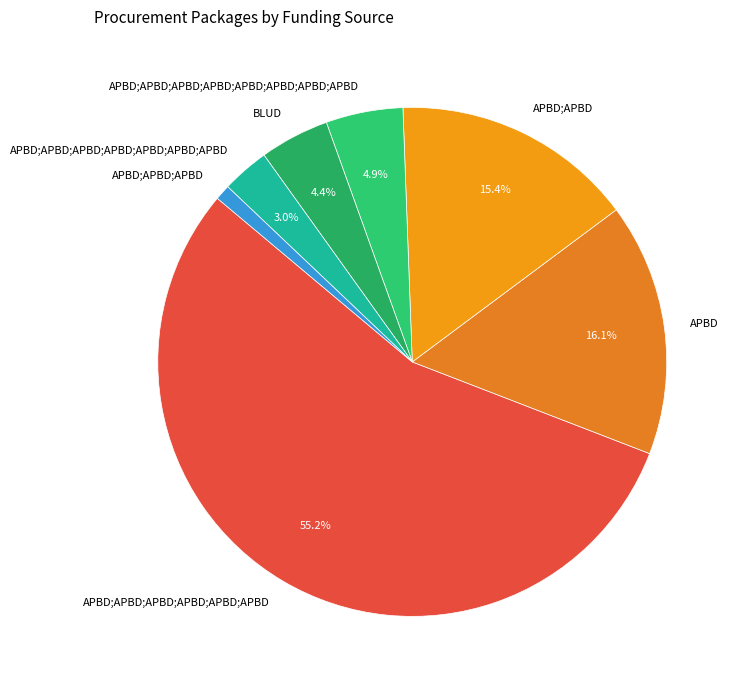

What is the largest slice in the pie chart?

APBD;APBD;APBD;APBD;APBD;APBD